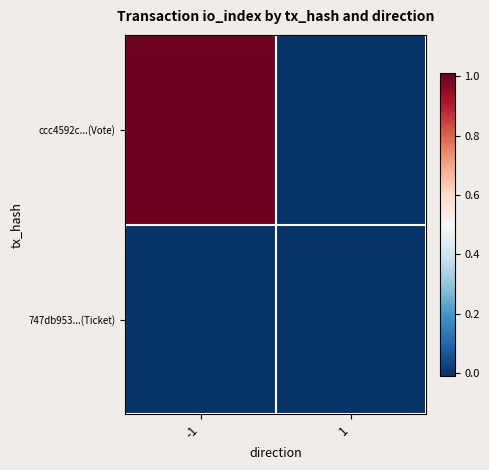

What is the difference between the highest and lowest values at -1?

1